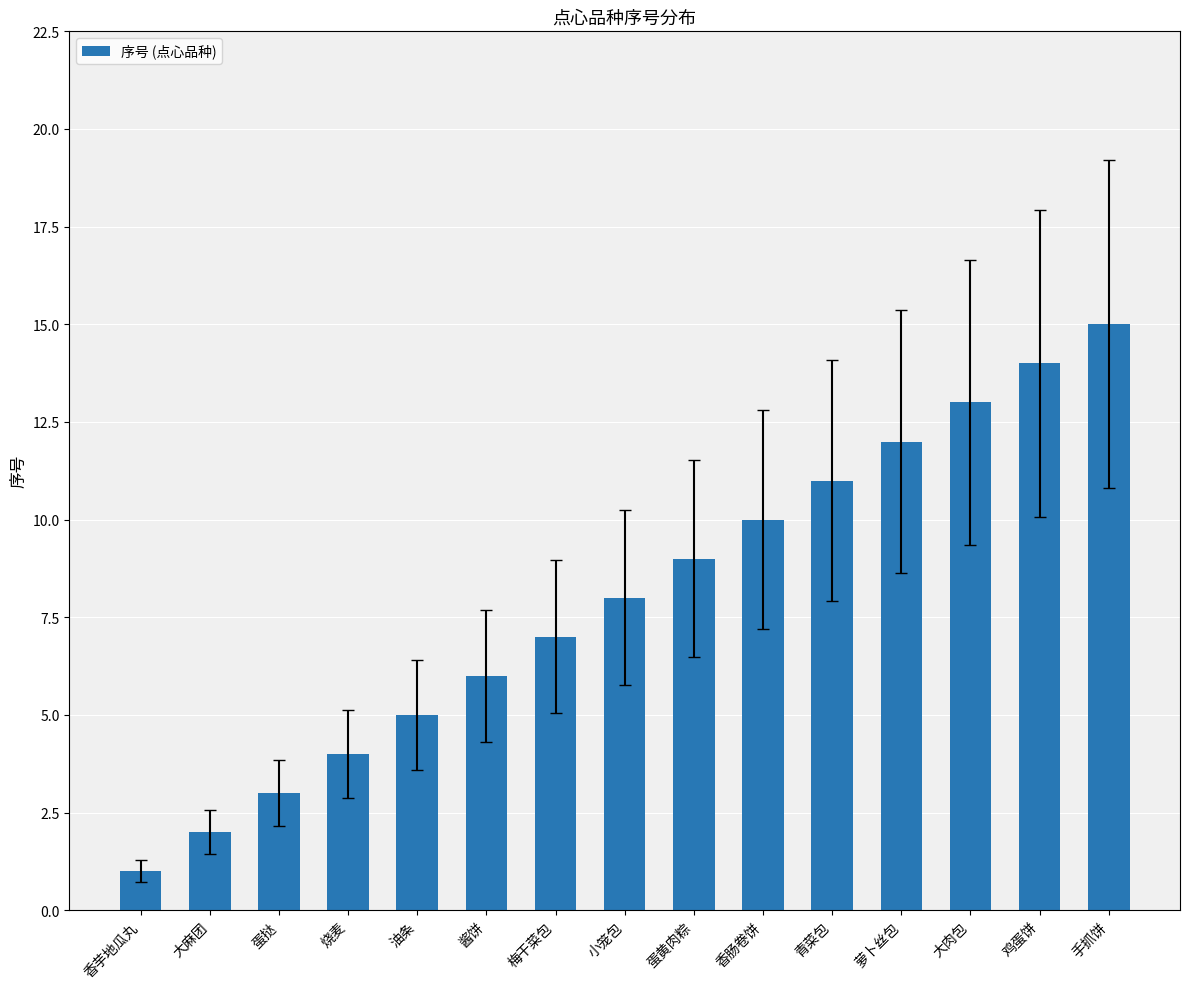

Reading left to right, list all the values displayed in this chart.

1	2	3	4	5	6	7	8	9	10	11	12	13	14	15